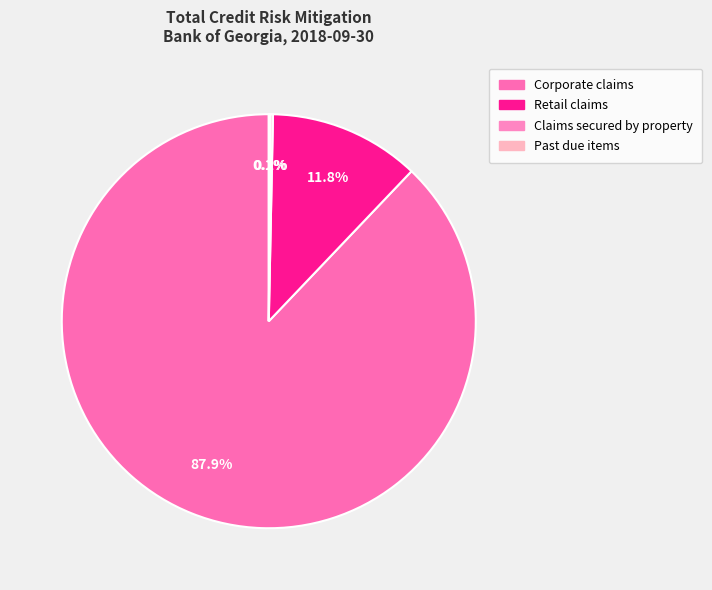

Rank the categories by value from lowest to highest.

Past due items, Claims secured by property, Retail claims, Corporate claims